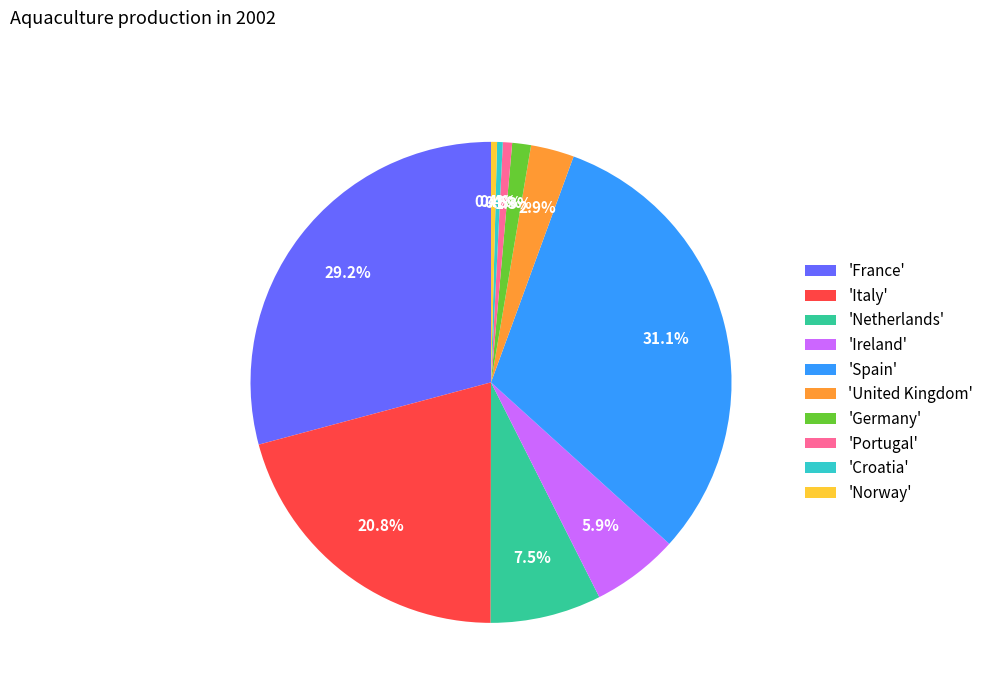

Which category has the biggest portion of the pie?

'Spain'